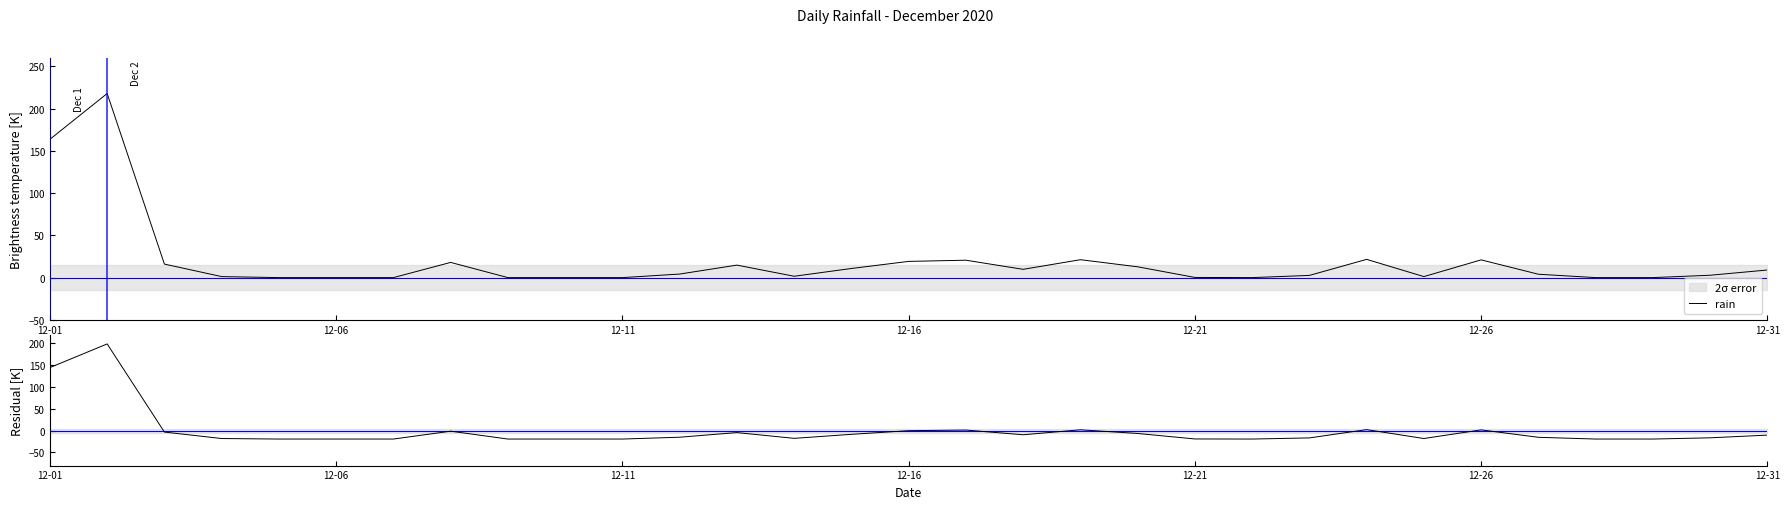

List the series in order of their peak value, lowest first.

residual, rain